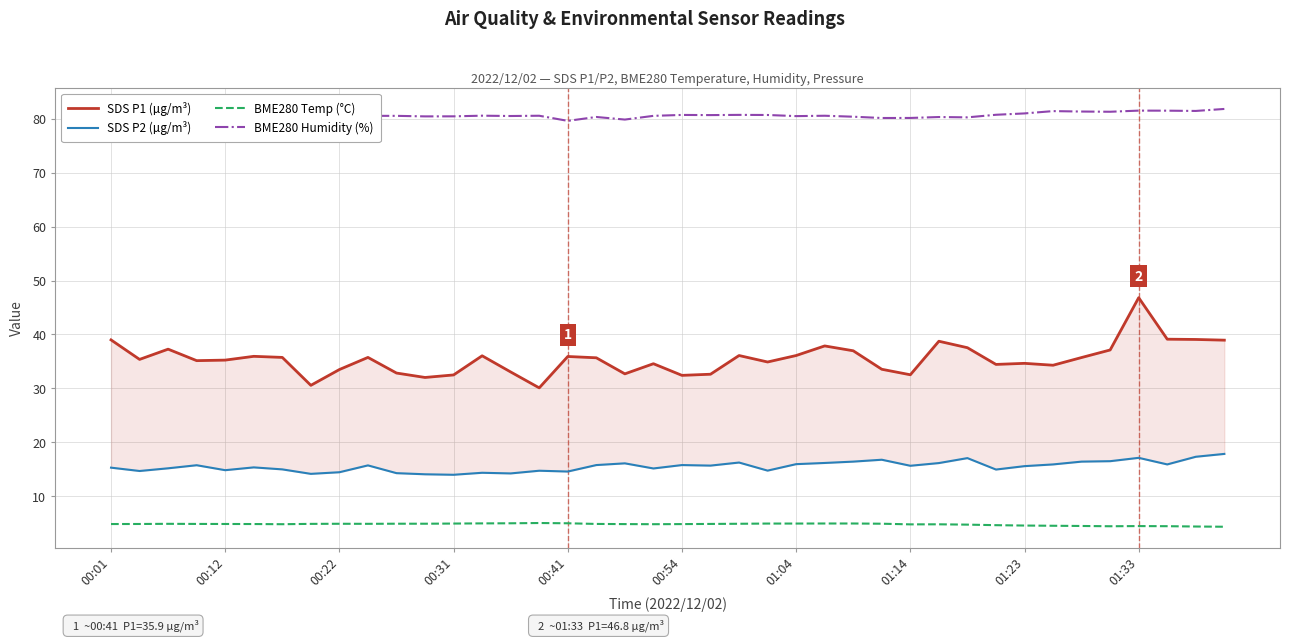

True or false: SDS P2 (µg/m³) has more than 0 points higher than both neighbors.

True